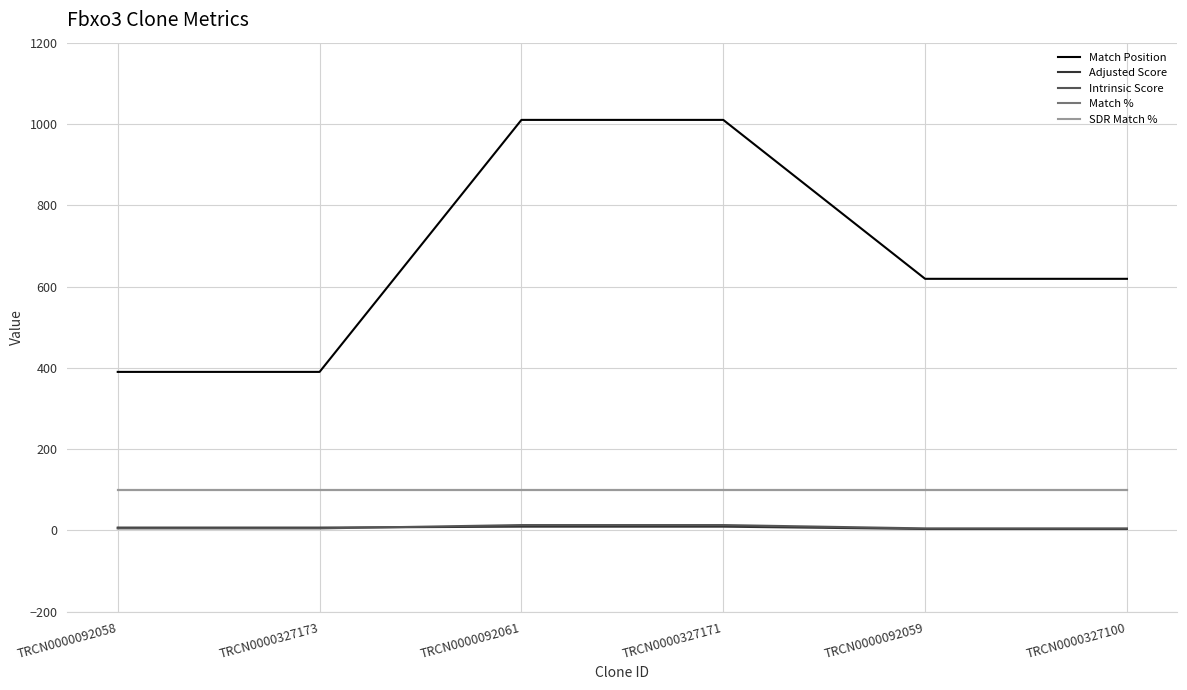

What is the difference between the maximum and second lowest values in the Match Position series?

620.0